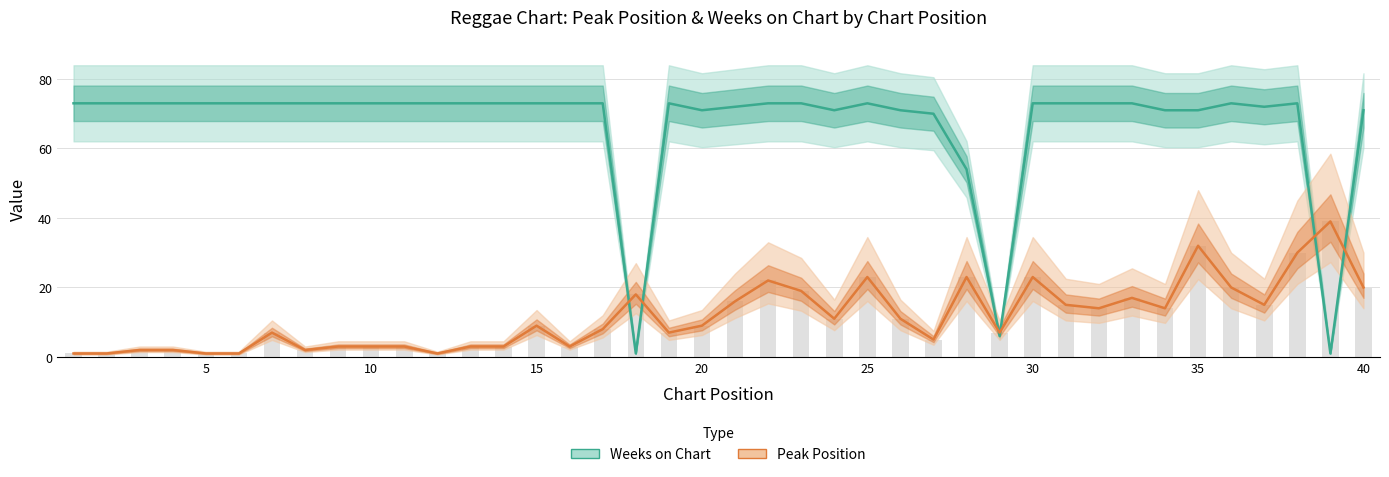

Rank the series by their maximum value, from lowest to highest.

Peak Position, Weeks on Chart